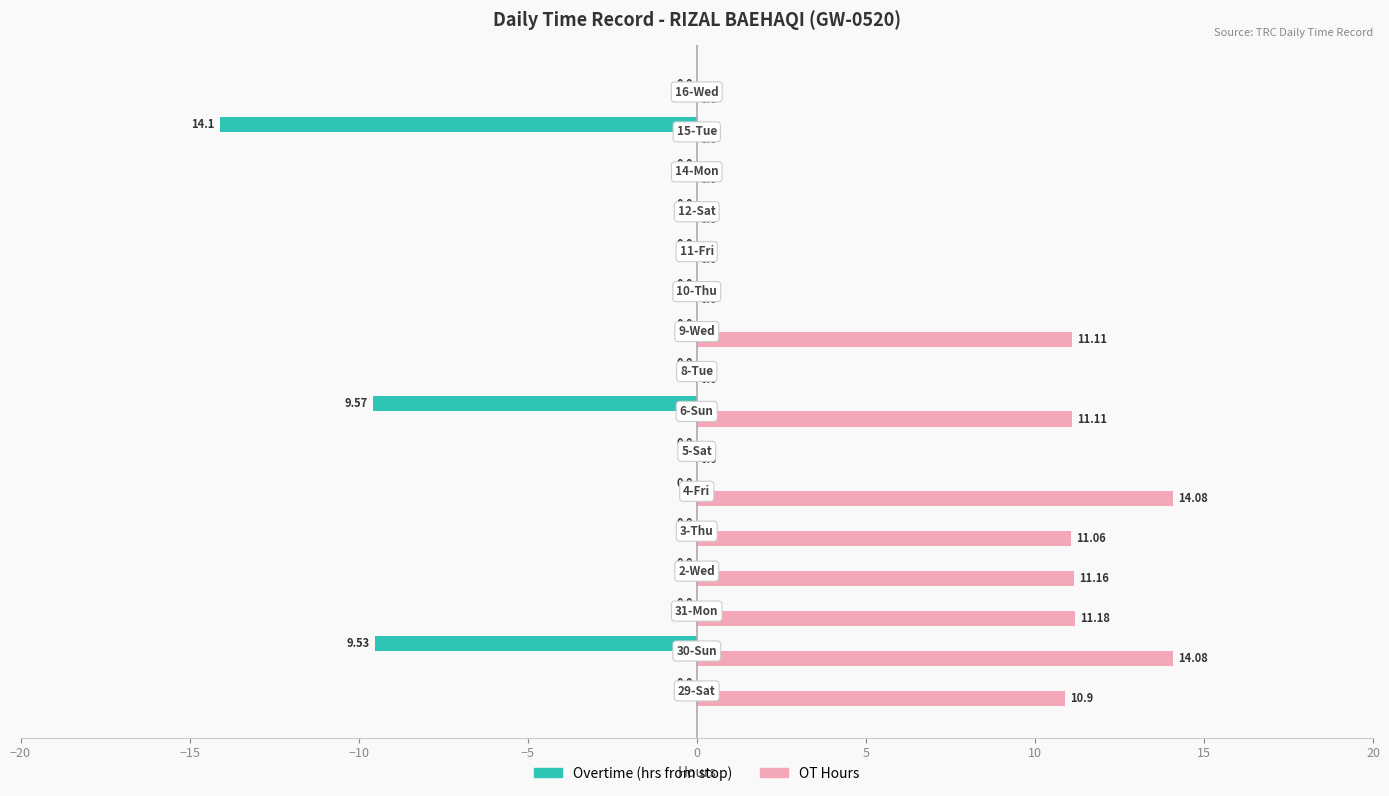

How many categories are shown in the chart?

16